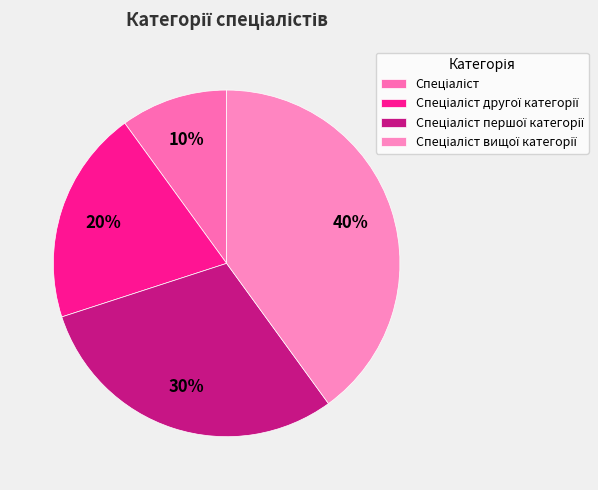

Which slice is the largest?

Спеціаліст вищої категорії